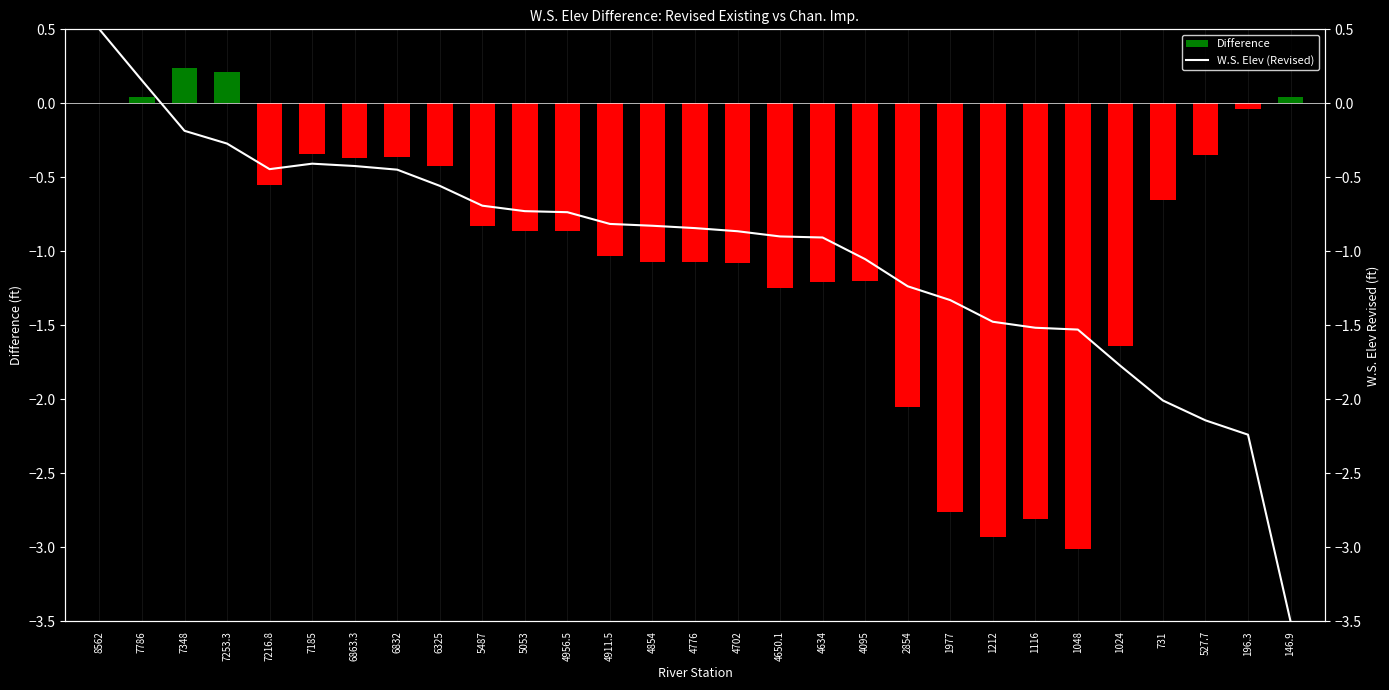

What are all the series names shown in the legend?

Difference, W.S. Elev (Revised)